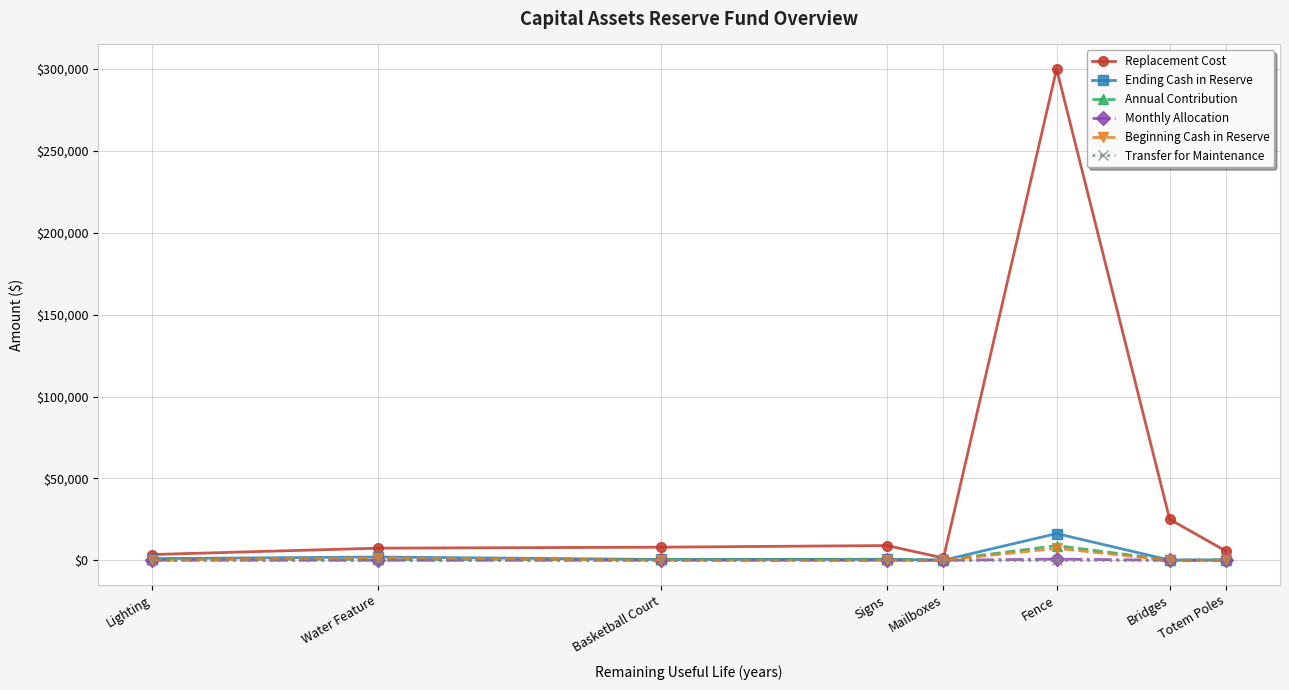

Which series has the largest range (max minus min)?

Replacement Cost